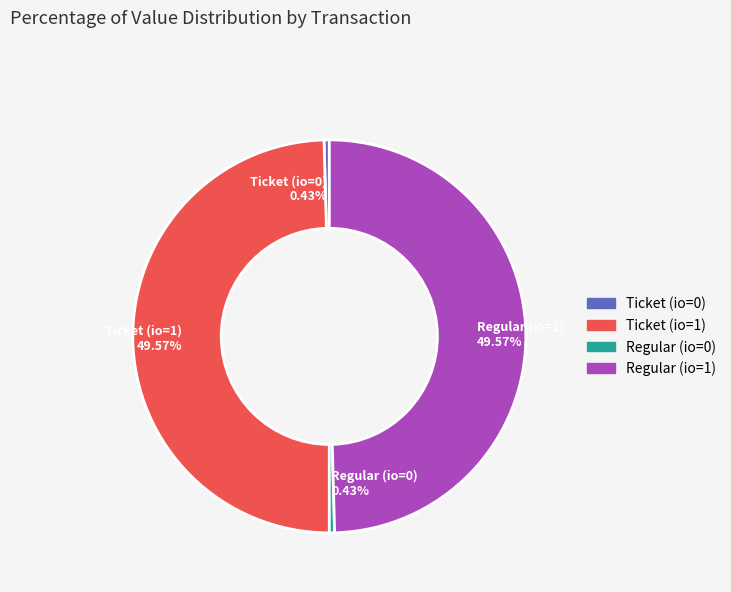

True or false: Ticket (io=0) accounts for 0% of the total.

True